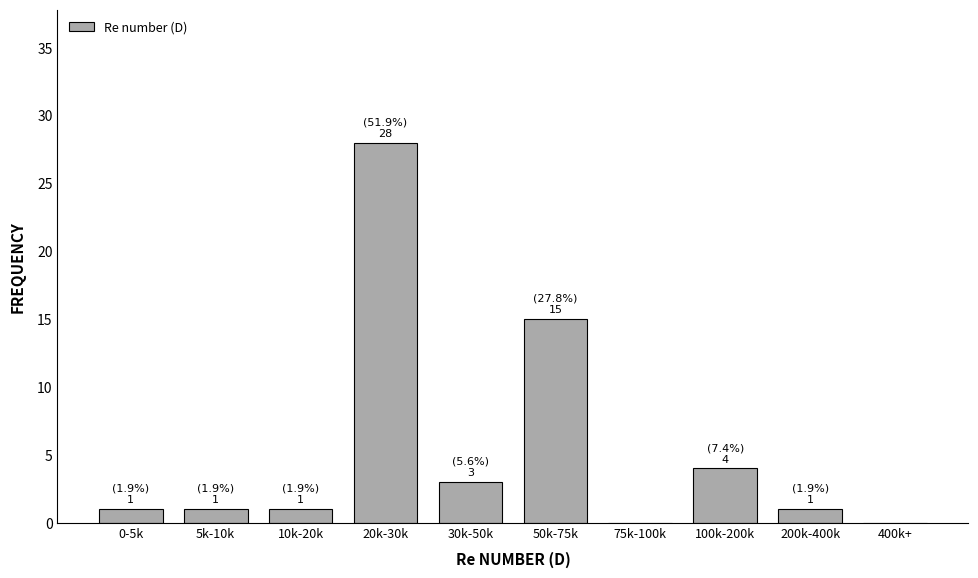

Reading left to right, list all the values displayed in this chart.

0-5k=1	5k-10k=1	10k-20k=1	20k-30k=28	30k-50k=3	50k-75k=15	75k-100k=0	100k-200k=4	200k-400k=1	400k+=0